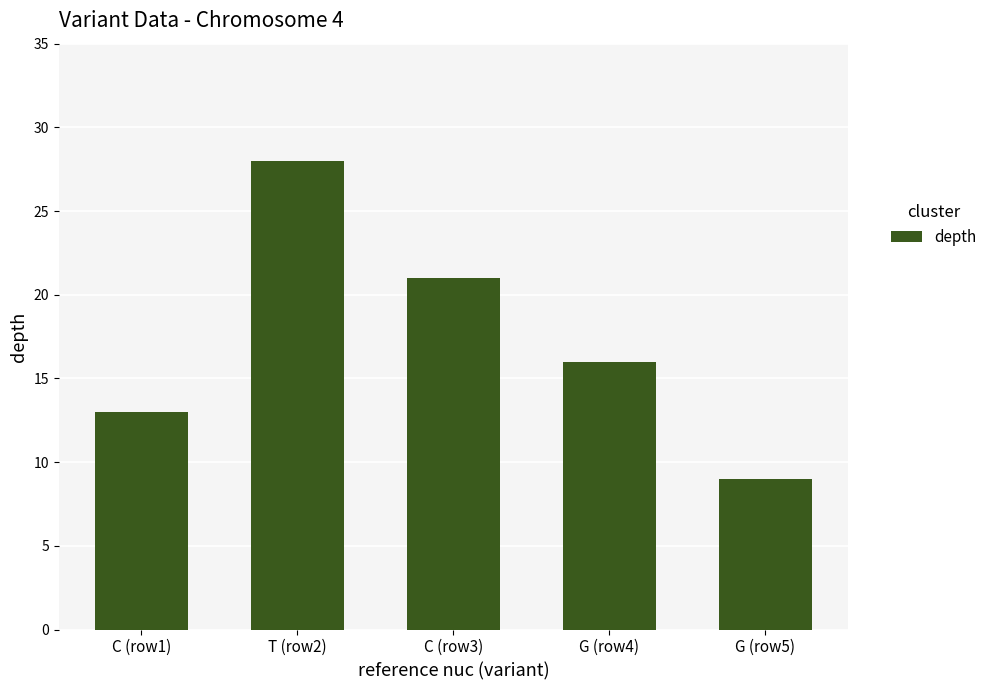

At which category does the chart reach its minimum across all series?

G (row5)